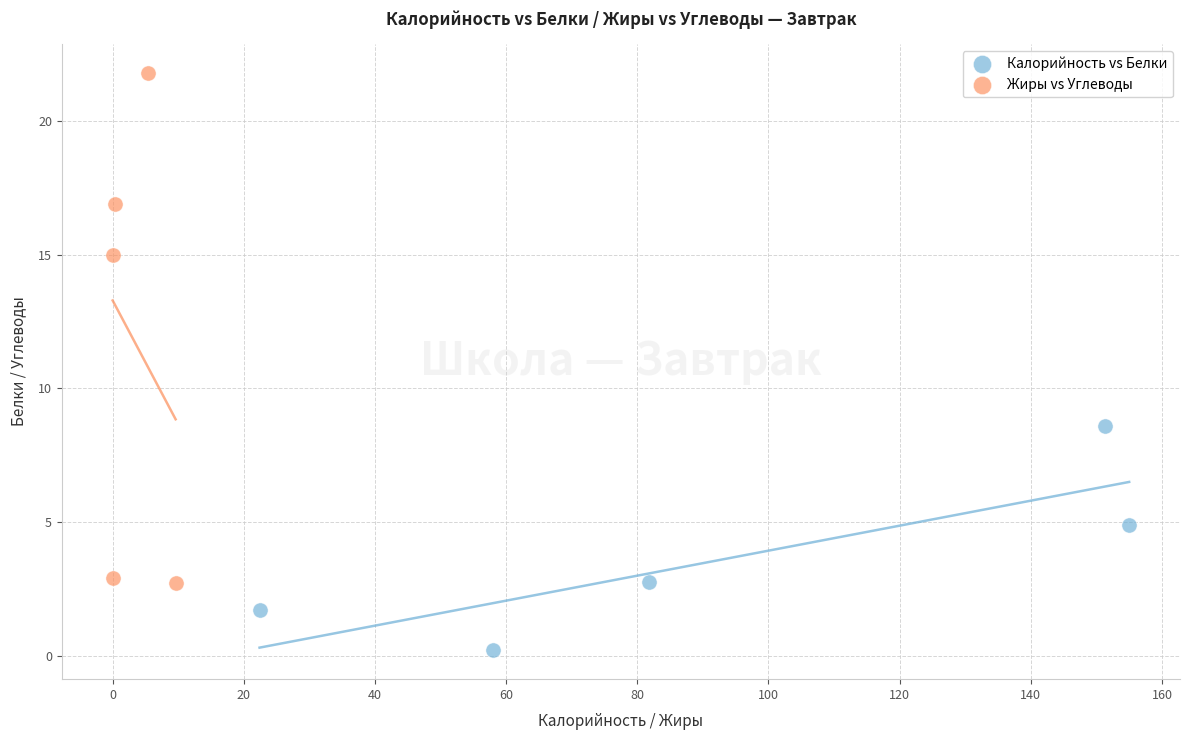

What are all the series names shown in the legend?

Калорийность vs Белки, Жиры vs Углеводы